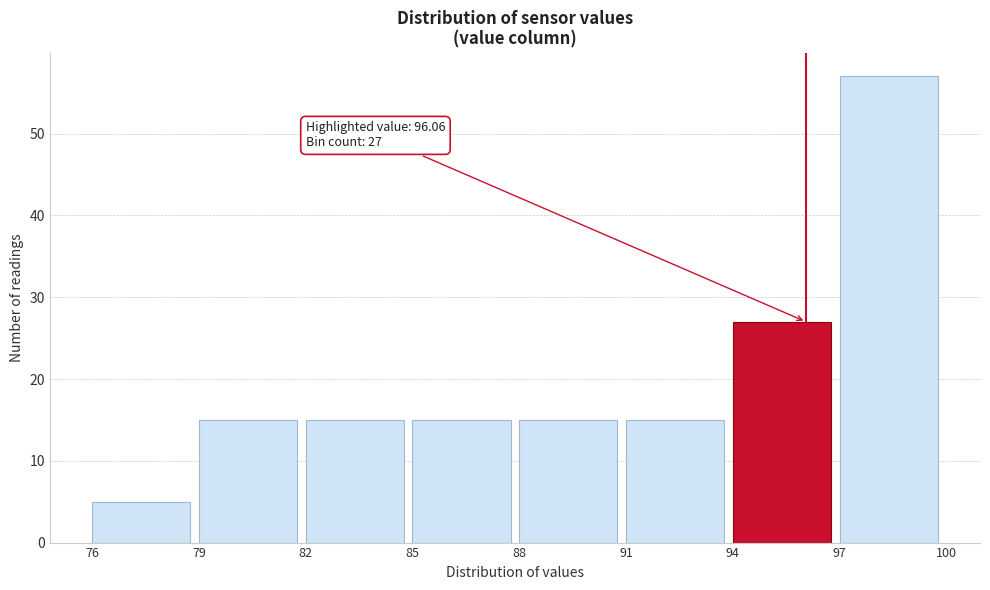

Over which range of the x-axis is the bar tallest?

97 to 100